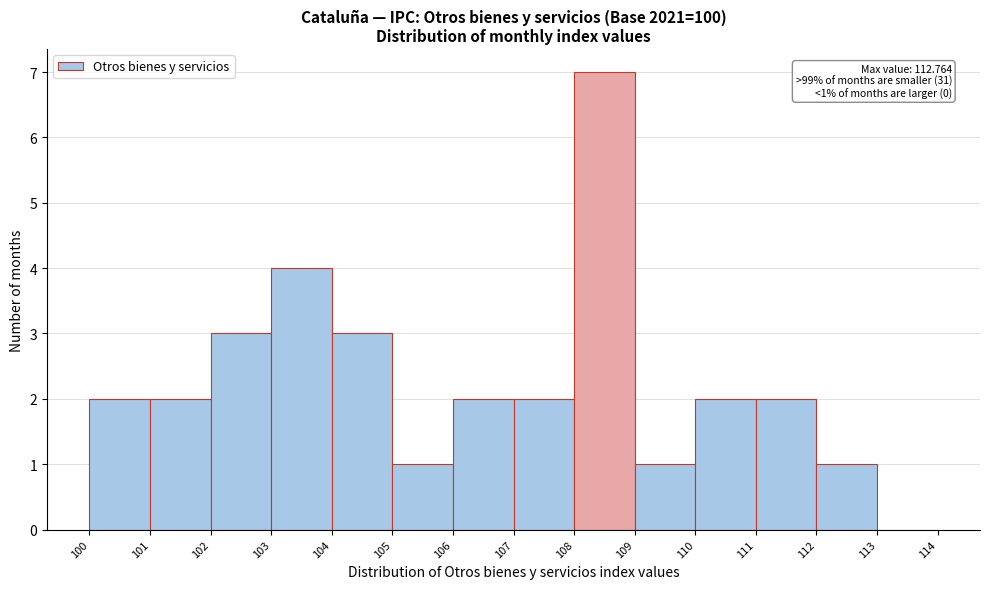

Which range on the x-axis has the tallest bar?

108 to 109